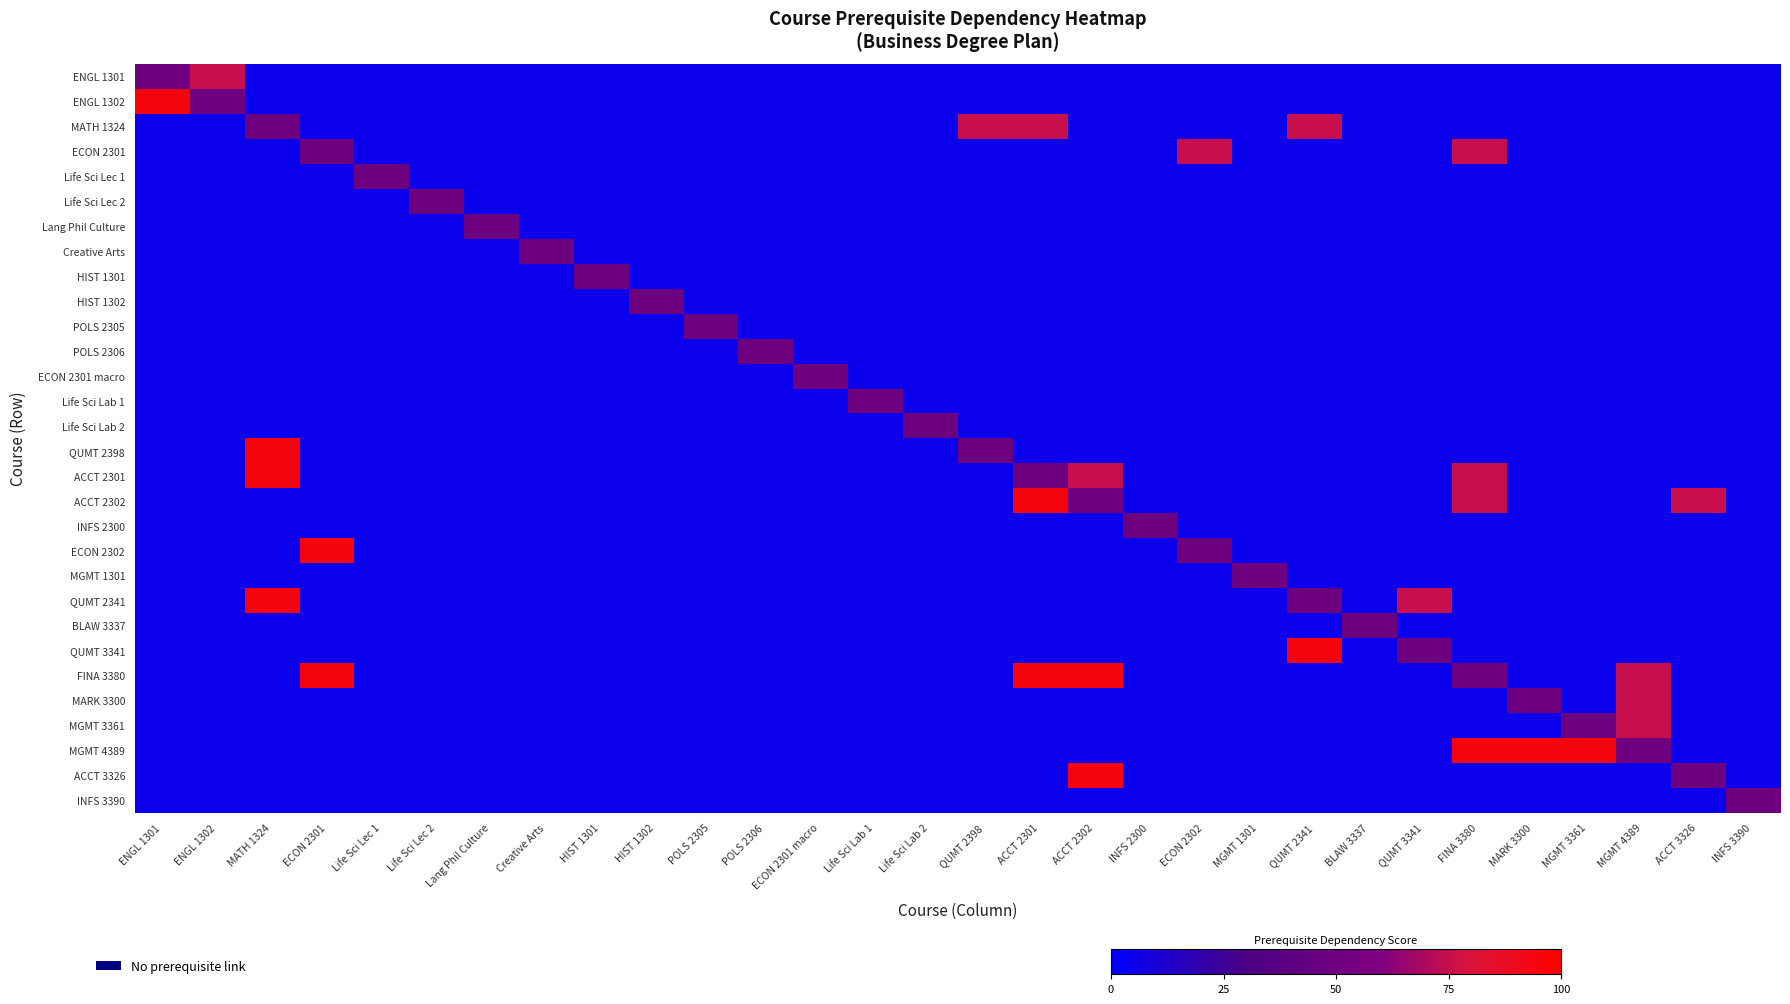

What is the minimum value shown in the chart?

5